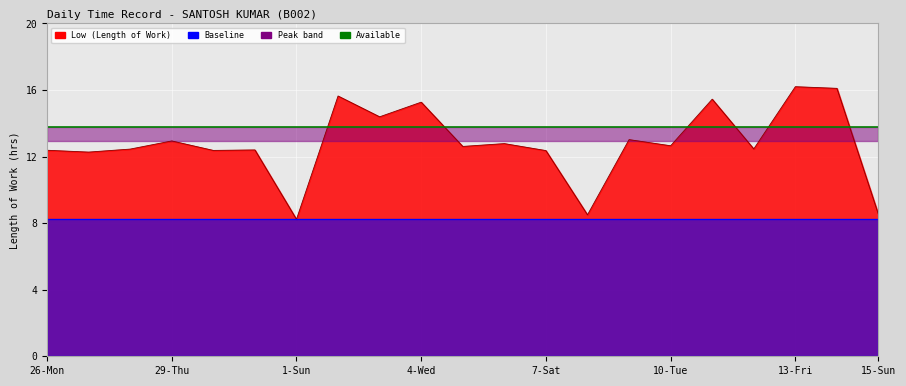

What is the sum of the values at 15-Sun and 3-Tue?

22.9